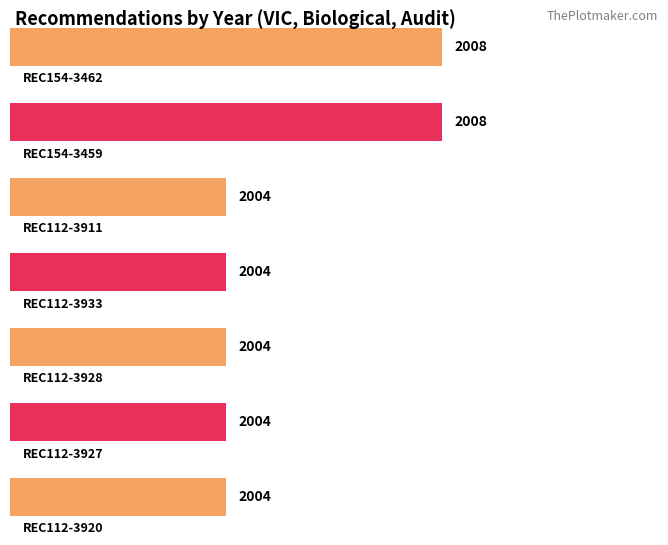

The value at REC112-3920 is 2004. True or false?

True